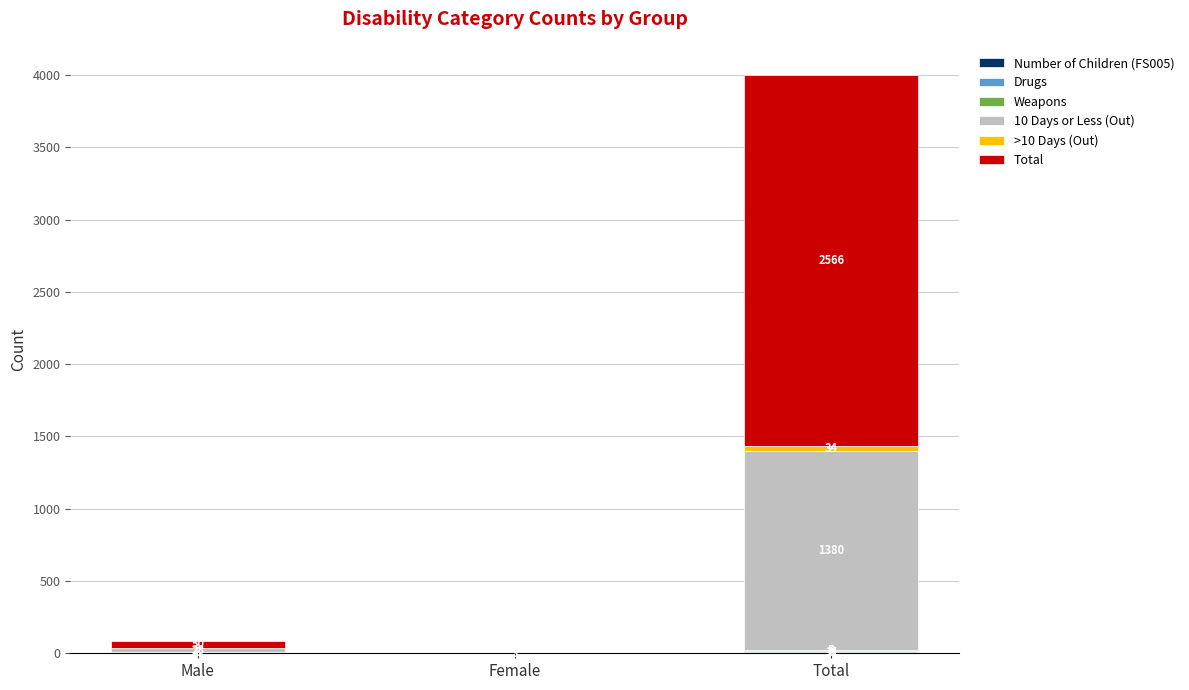

What is the total value across all series at Total?

4002